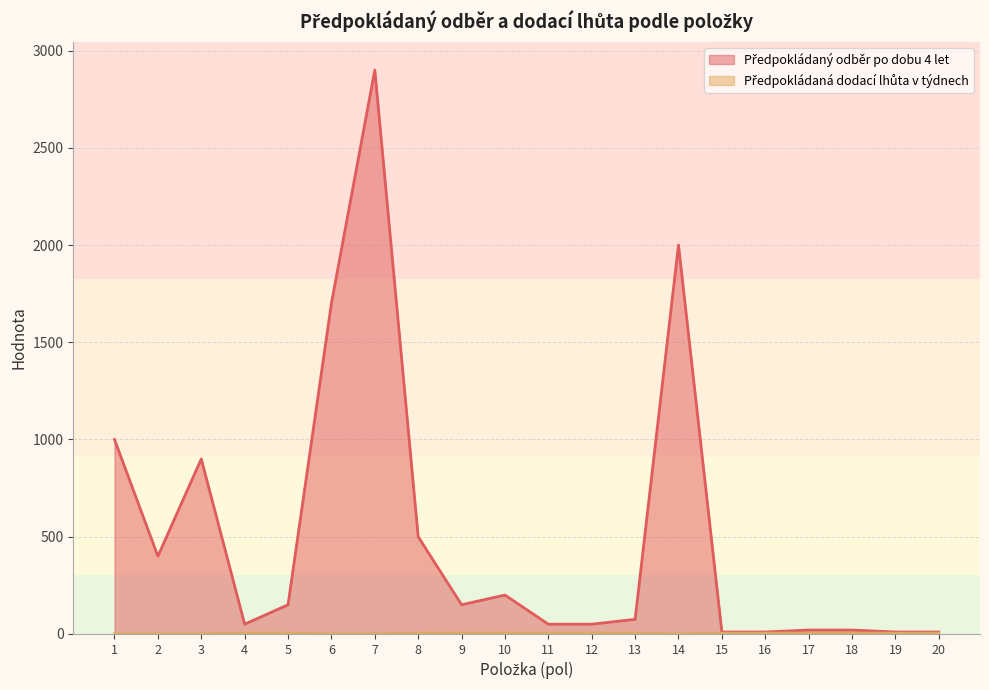

True or false: Předpokládaný odběr po dobu 4 let and Předpokládaná dodací lhůta v týdnech cross at least once.

False